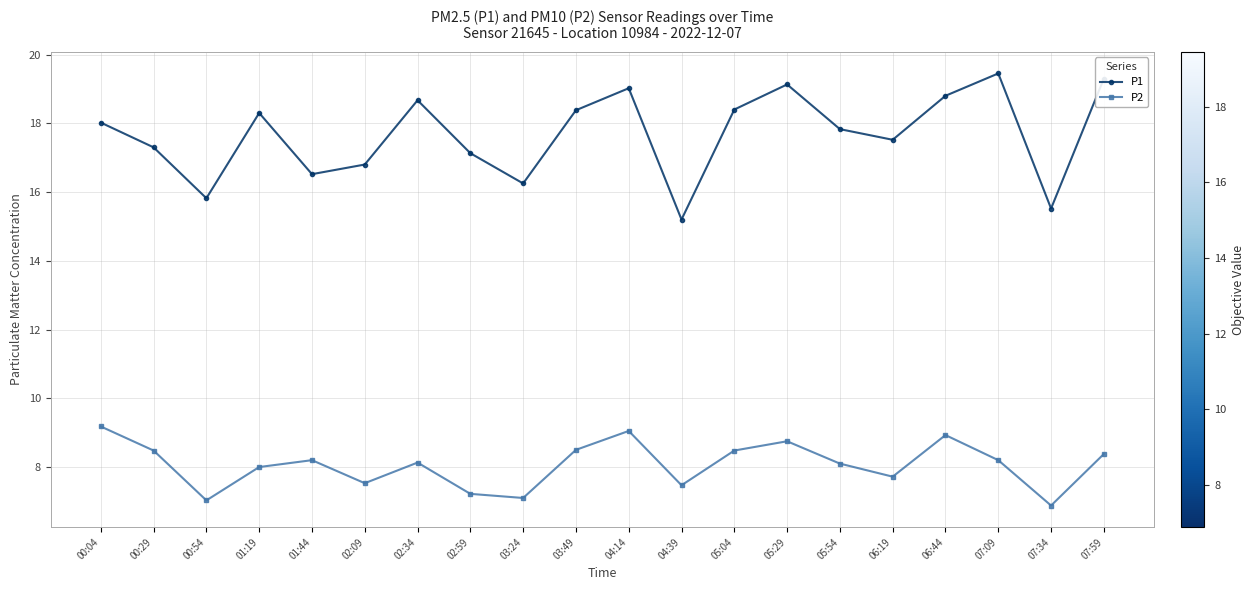

What is the difference between the P1 values at 07:09 and 05:29?

0.3